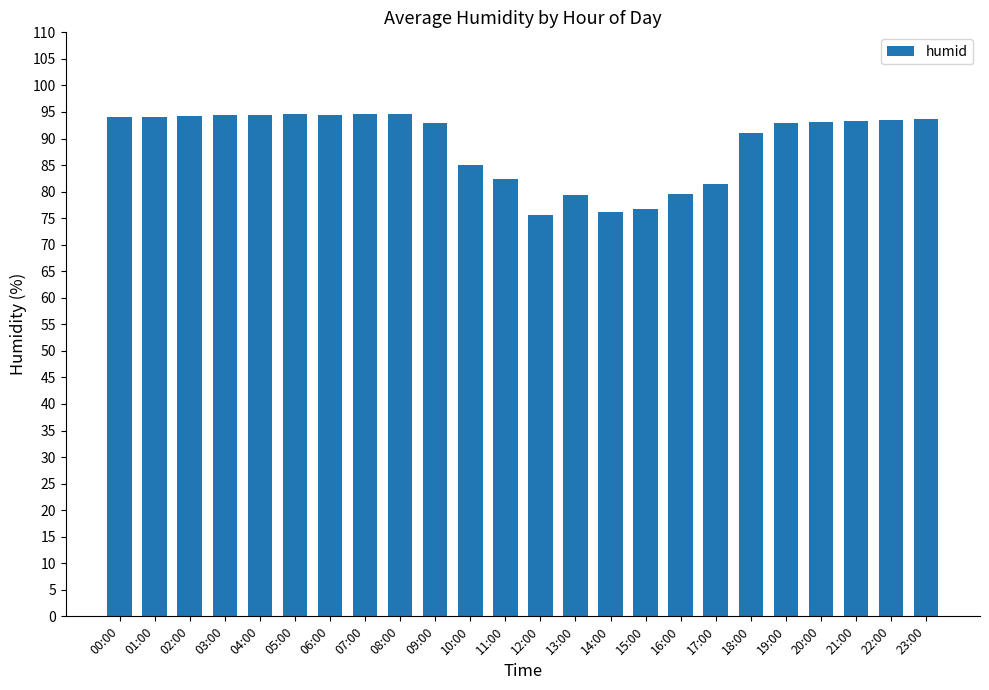

What position from the left is 14:00?

15